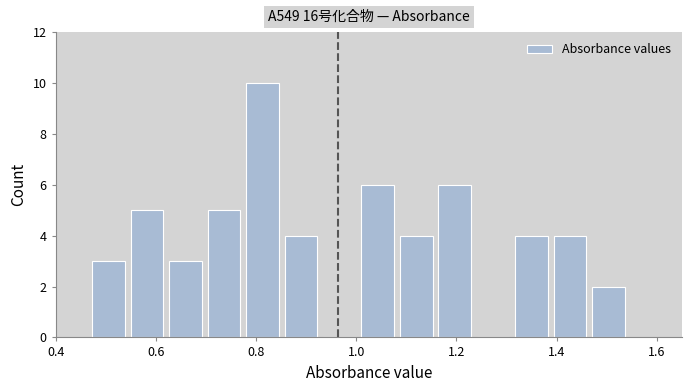

Read against the x-axis, roughly where is the centre of the tallest bar?

0.82